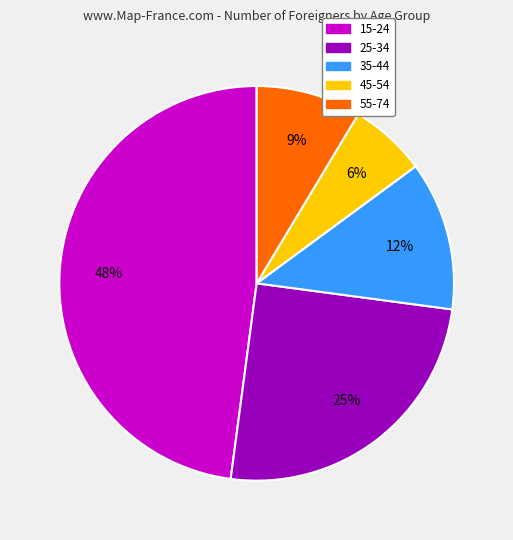

How many segments does this pie chart have?

5